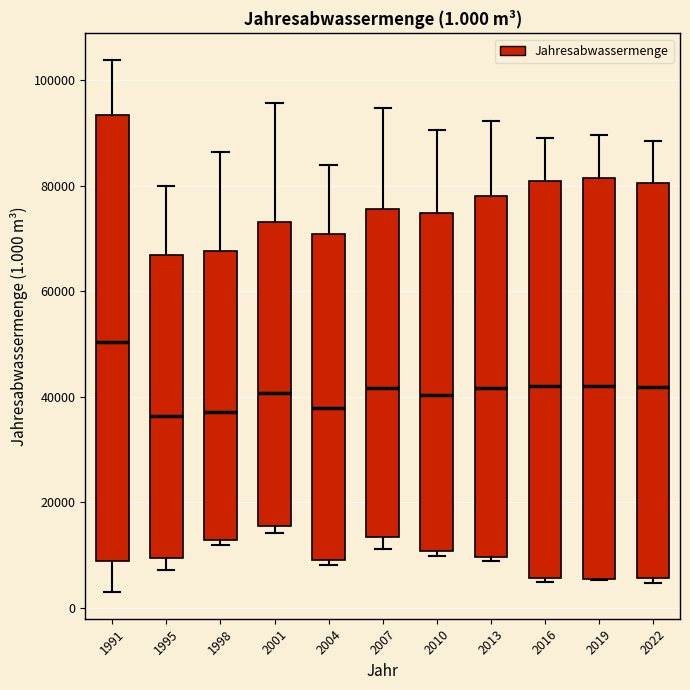

Which box has the highest median line?

1991